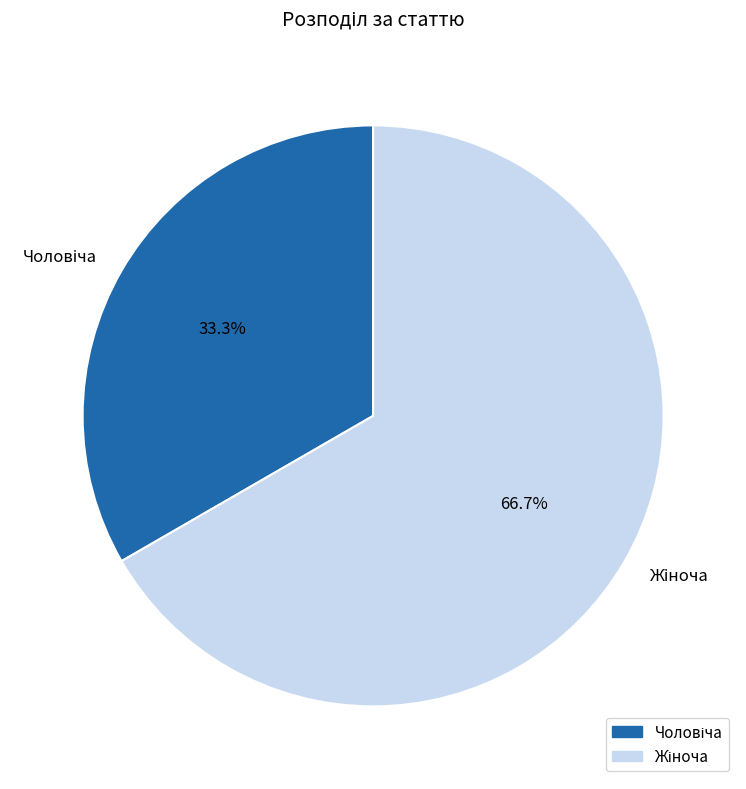

Is there a majority slice in this chart?

Yes